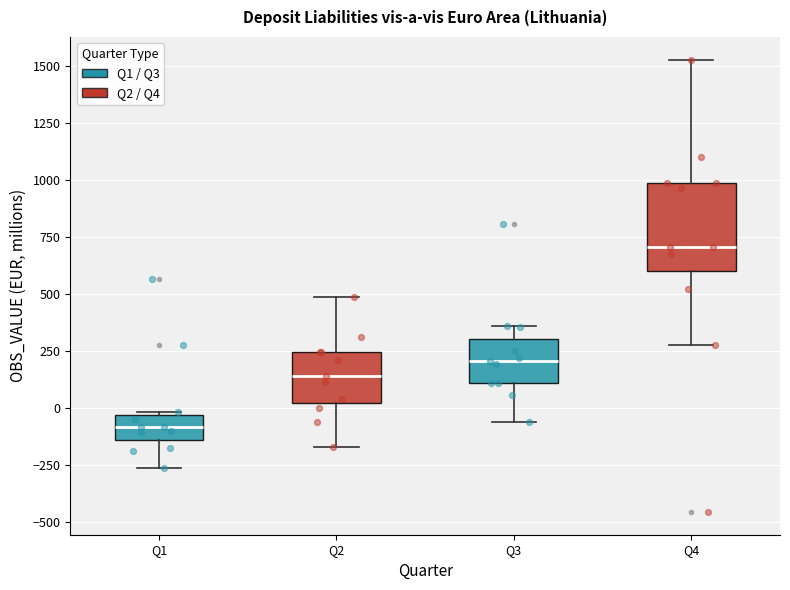

Comparing the boxes themselves (not the whiskers), which one is the tallest?

Q4